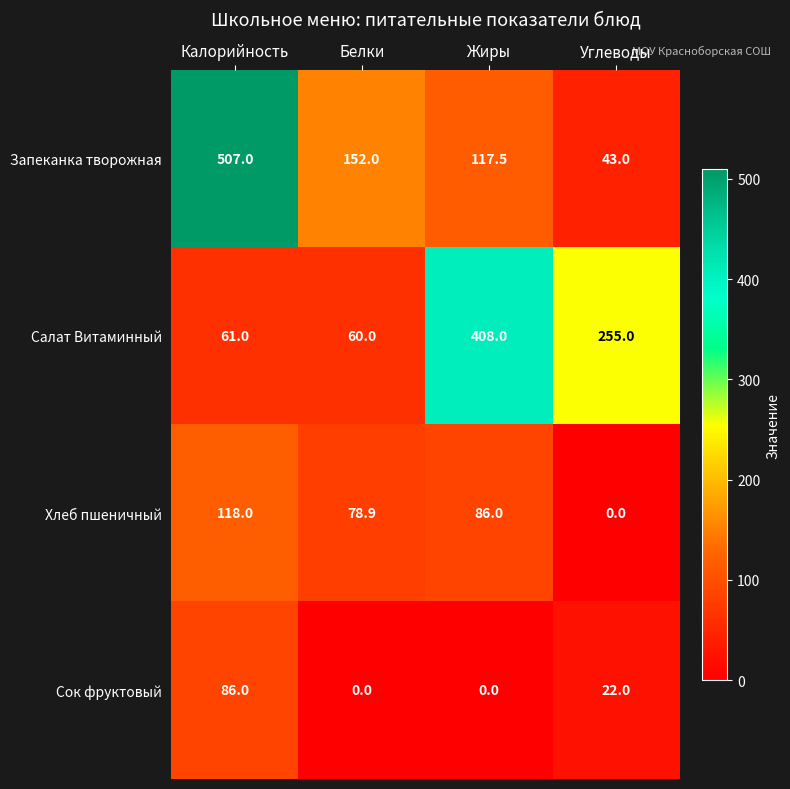

Where is Сок фруктовый nearest to the value 43?

Углеводы